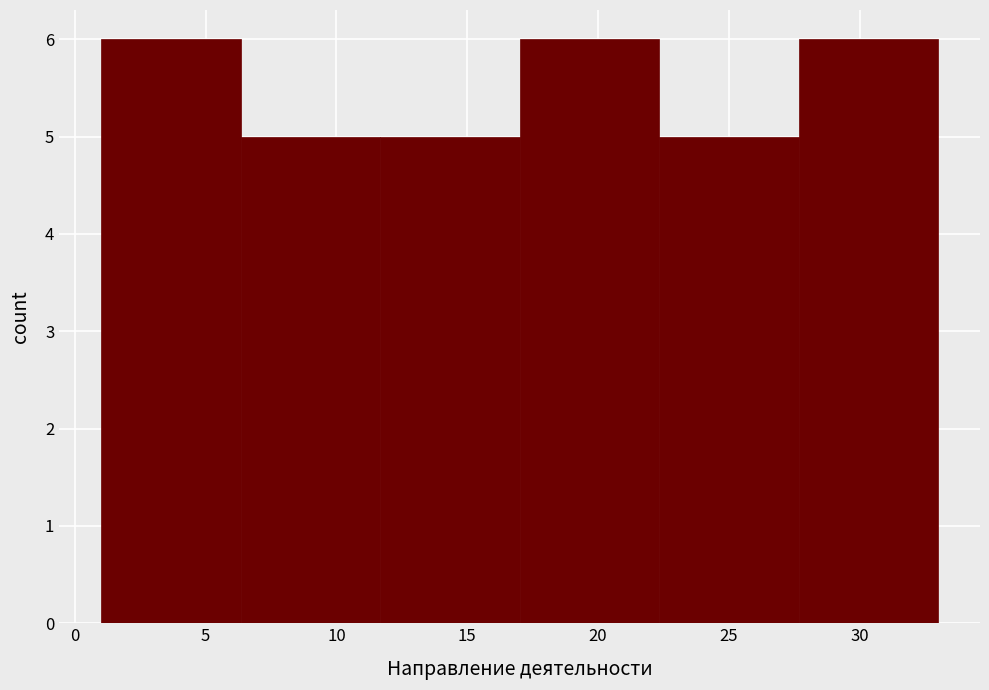

What is the height of the bar covering 1.0 to 6.5 on the x-axis? Neither the bar edges nor the heights are printed on the chart, so give them approximately, as read against the axes.

6